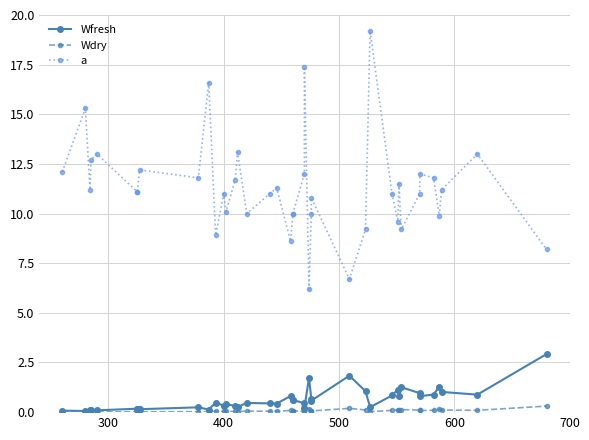

Reading left to right, extract all data points from this chart.

Wfresh: 0.1	0.1	0.1	0.1	0.1	0.2	0.2	0.1	0.2	0.1	0.5	0.3	0.4	0.3	0.3	0.5	0.4	0.4	0.8	0.6	0.6	0.5	0.2	1.7	0.7	0.6	1.8	1.1	0.2	0.8	1.1	0.8	1.3	1.0	0.8	0.9	1.3	1.0	0.9	2.9
Wdry: 0.0	0.0	0.0	0.0	0.0	0.0	0.0	0.0	0.0	0.0	0.0	0.0	0.0	0.0	0.0	0.0	0.0	0.0	0.1	0.1	0.1	0.0	0.0	0.2	0.1	0.1	0.2	0.1	0.0	0.1	0.1	0.1	0.1	0.1	0.1	0.1	0.1	0.1	0.1	0.3
a: 12.1	15.3	11.2	12.7	13.0	11.1	11.1	12.2	11.8	16.6	8.9	11.0	10.1	11.7	13.1	10.0	11.0	11.3	8.6	10.0	10.0	12.0	17.4	6.2	10.0	10.8	6.7	9.2	19.2	11.0	9.6	11.5	9.2	11.0	12.0	11.8	9.9	11.2	13.0	8.2